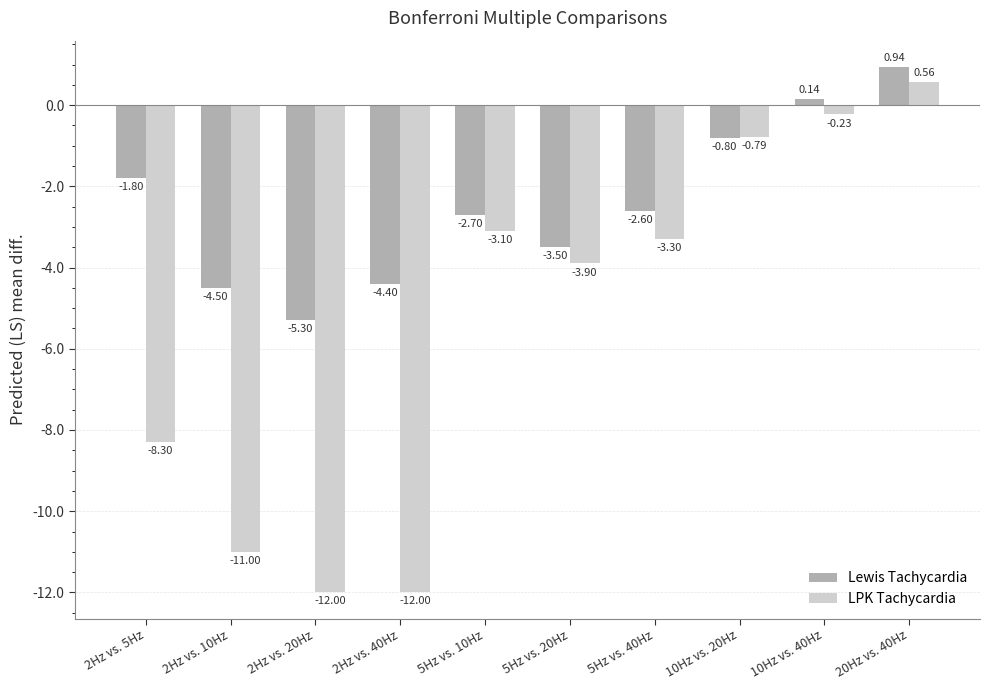

What is the difference between the highest and lowest values at 20Hz vs. 40Hz?

0.4